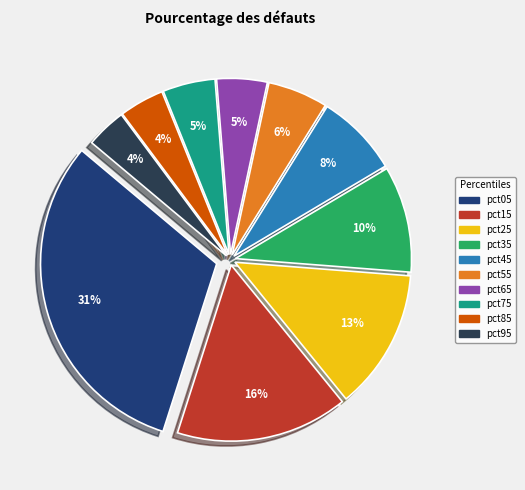

The pct55 slice represents 1% of the pie. True or false?

False